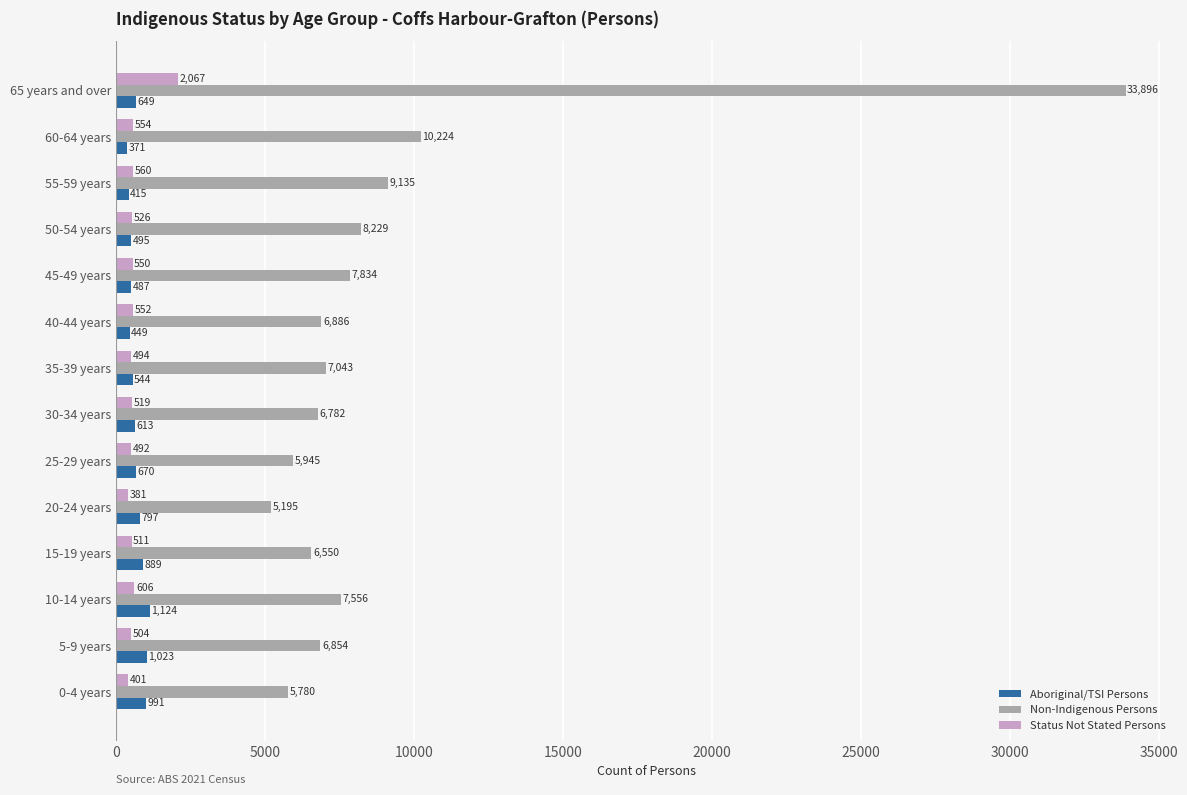

Which series has the largest range (max minus min)?

Non-Indigenous Persons